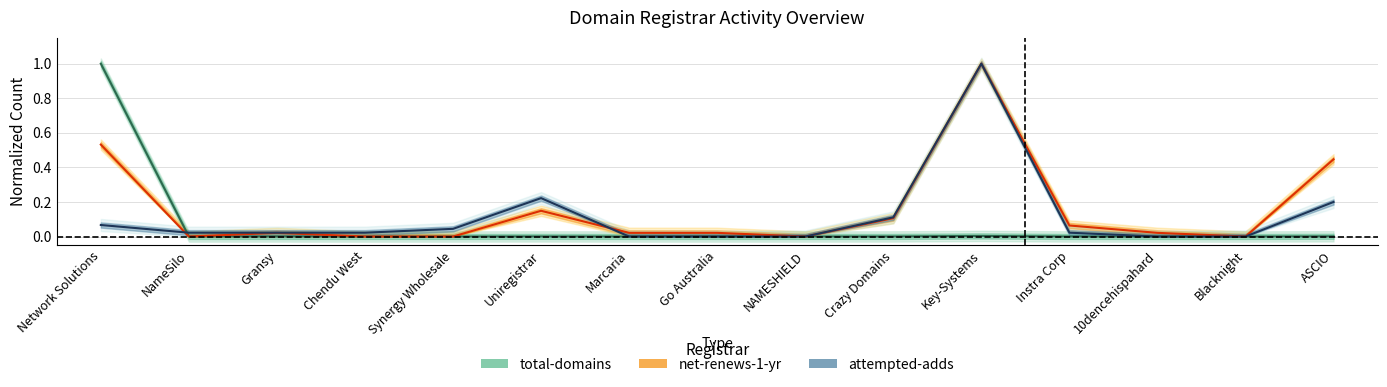

Which category has the lowest value in the total-domains (center) series?

10dencehispahard